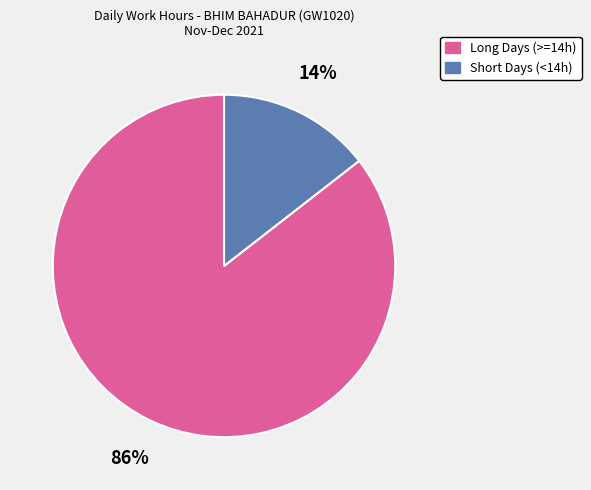

Is there any slice that represents more than half of the pie?

Yes